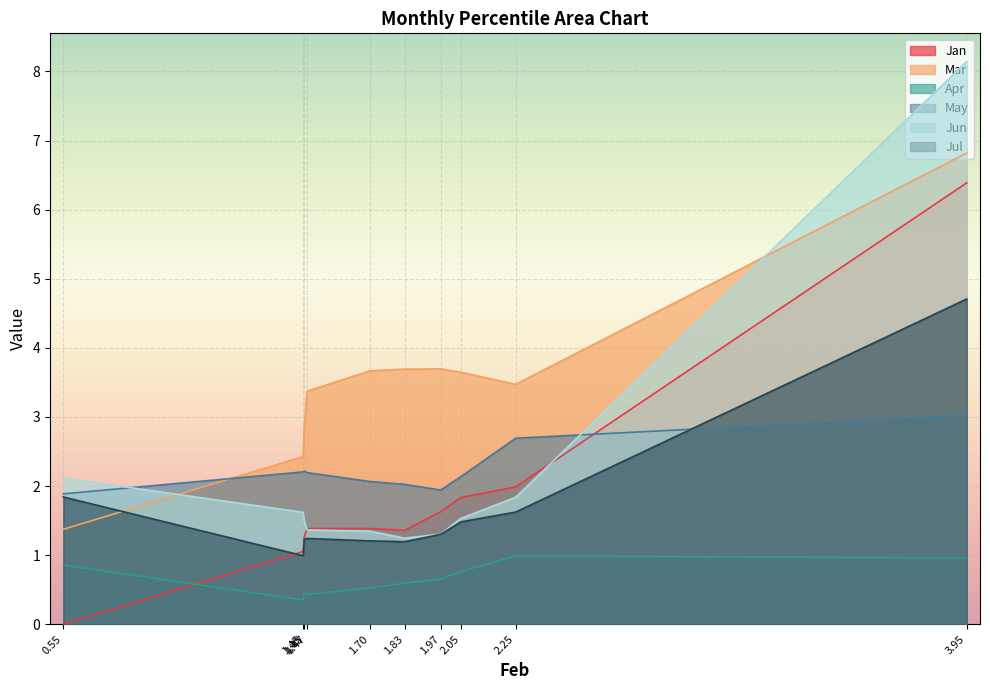

How many categories are shown in the chart?

10